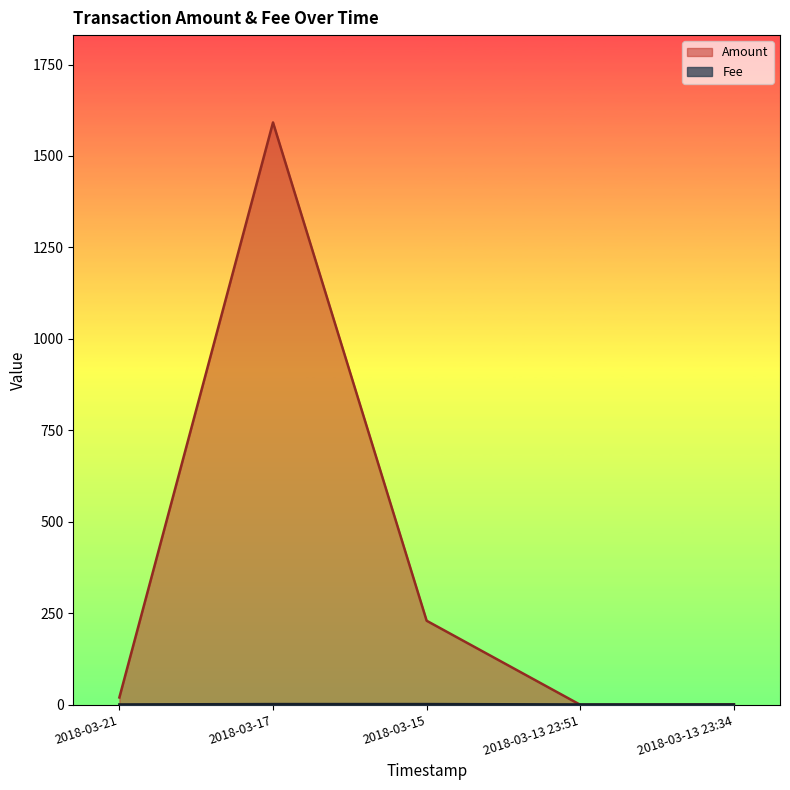

How many data points in Amount are less than 20?

2